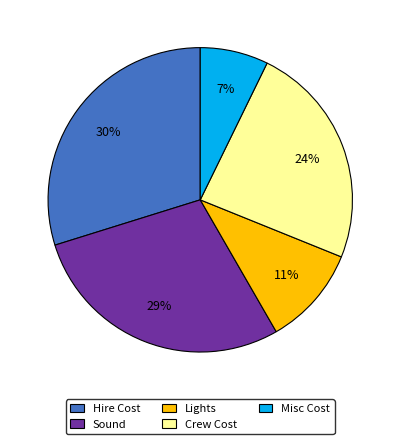

To the nearest percent, what is the combined percentage of Sound and Crew Cost?

52%